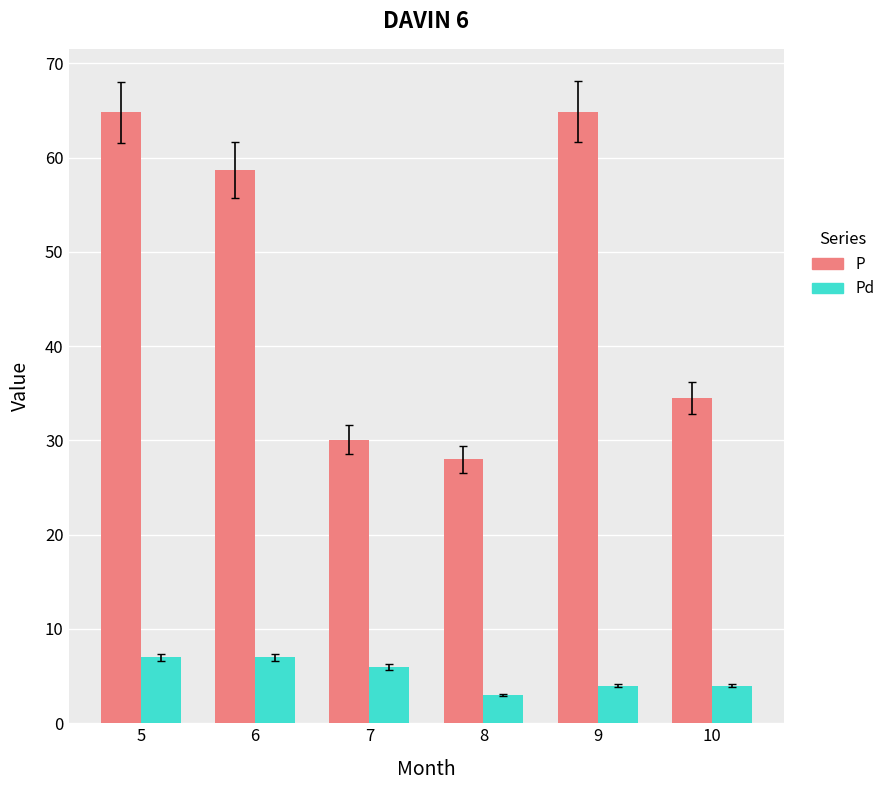

Which series has the largest total across all categories?

P